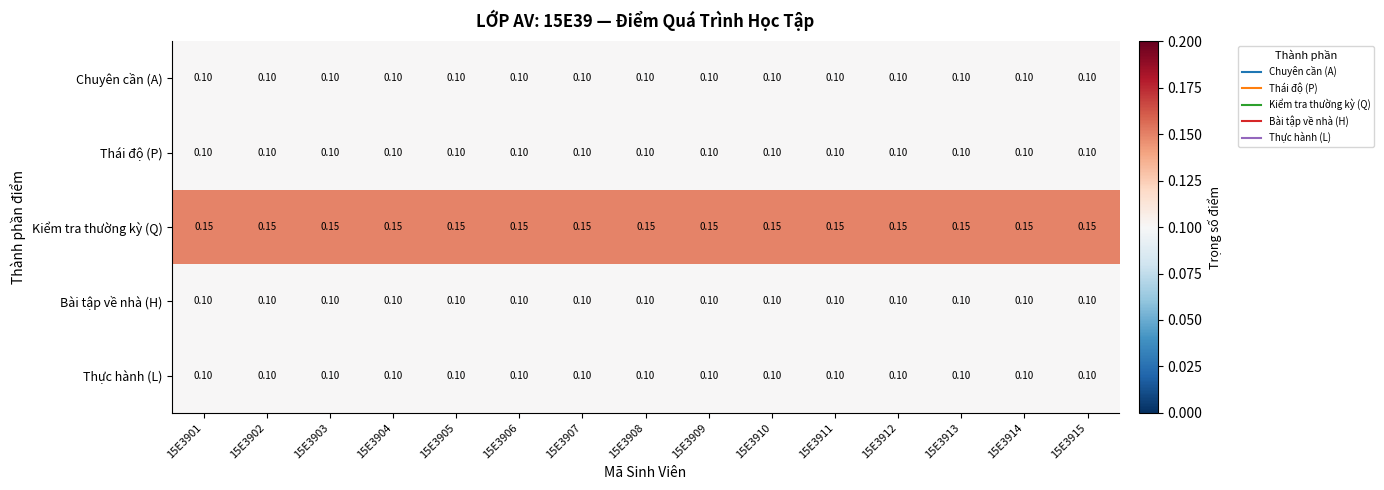

Which series has the largest total across all categories?

Kiểm tra thường kỳ (Q)